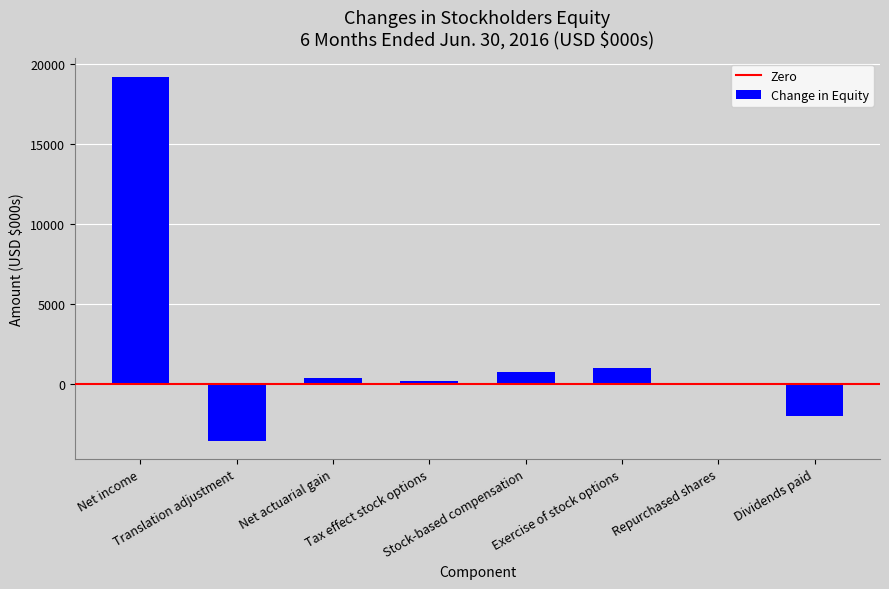

Is it true that the value at Dividends paid is -2051?

True